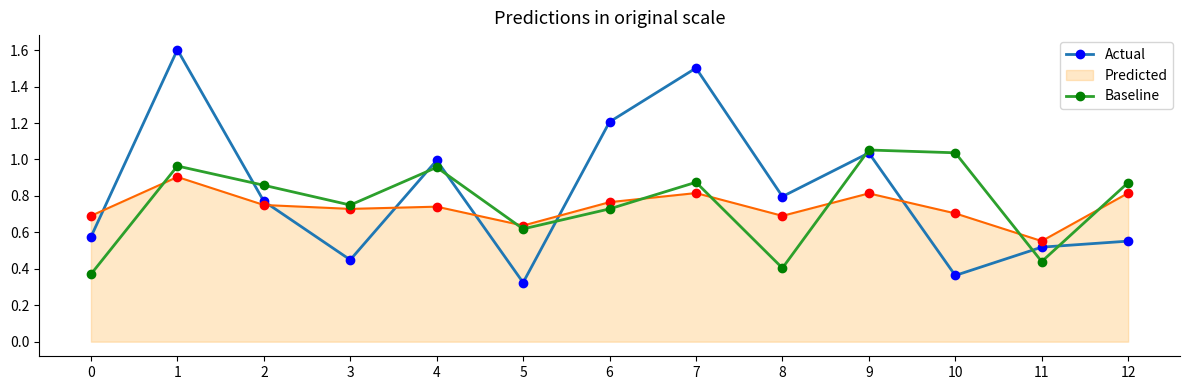

Is the value of Baseline at 4 greater than the value of Actual at 5?

Yes